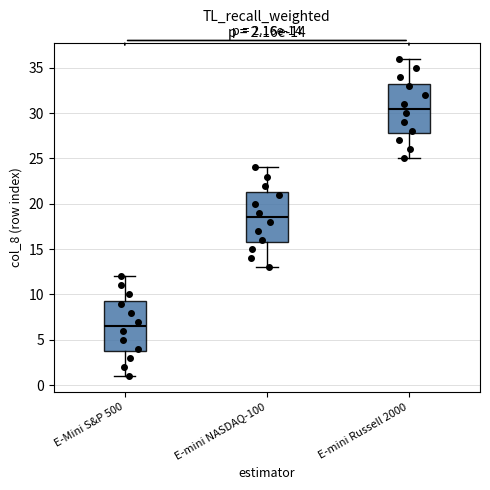

Which box has the highest median line?

E-mini Russell 2000